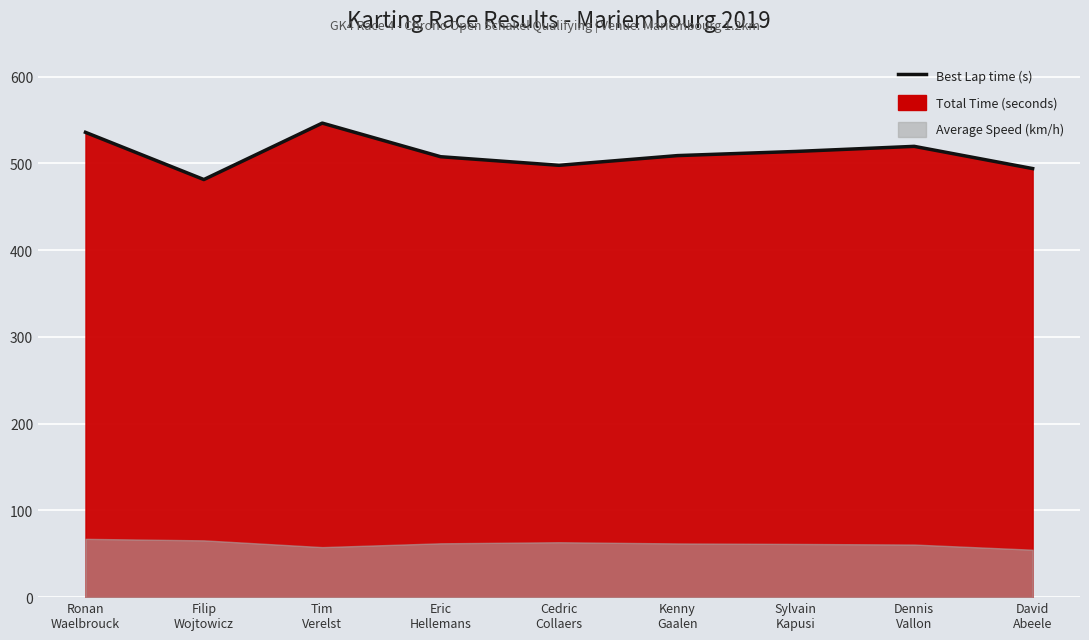

What position from the right is Sylvain
Kapusi?

3